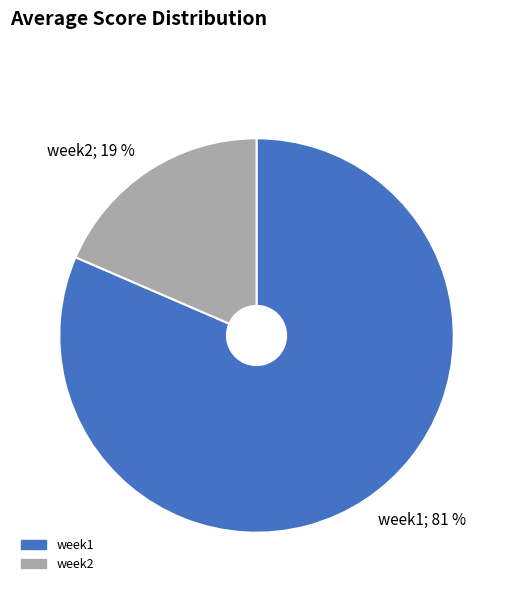

Rank the categories by value from highest to lowest.

week1, week2